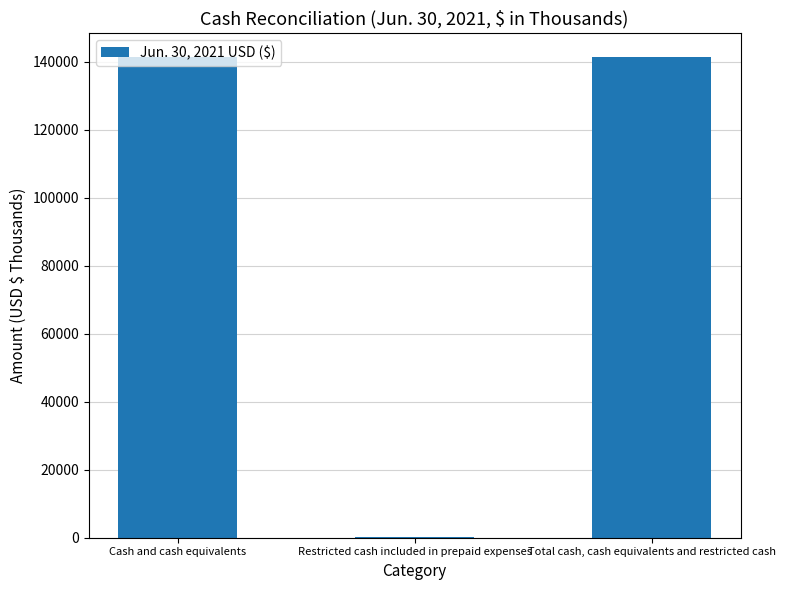

What is the sum of all values?

282748